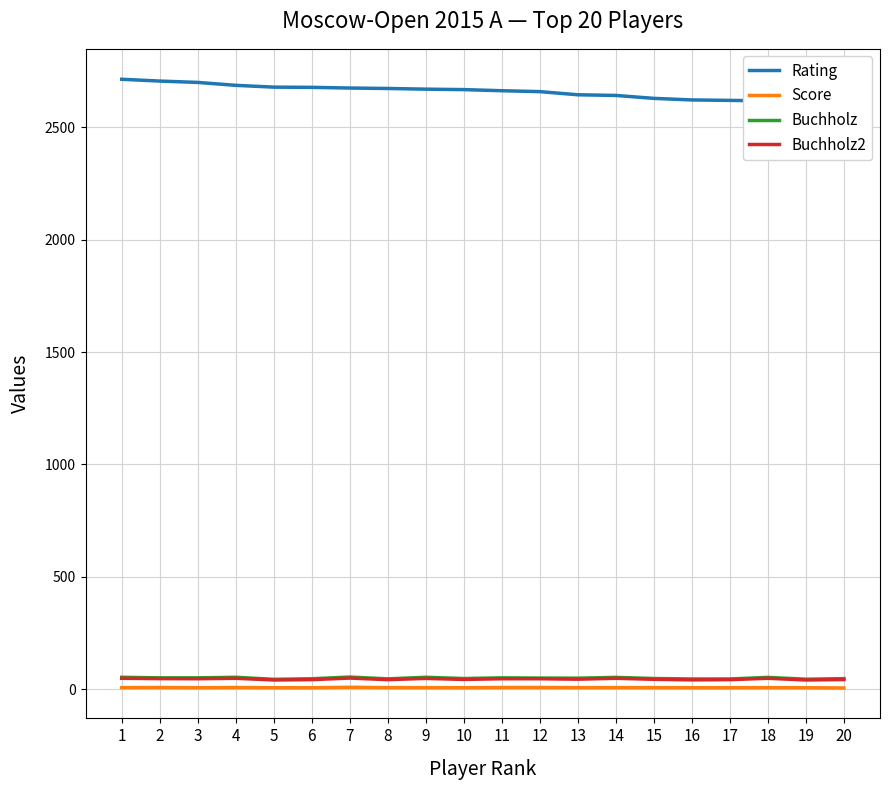

Rank the series at 15 from highest to lowest value.

Rating, Buchholz, Buchholz2, Score